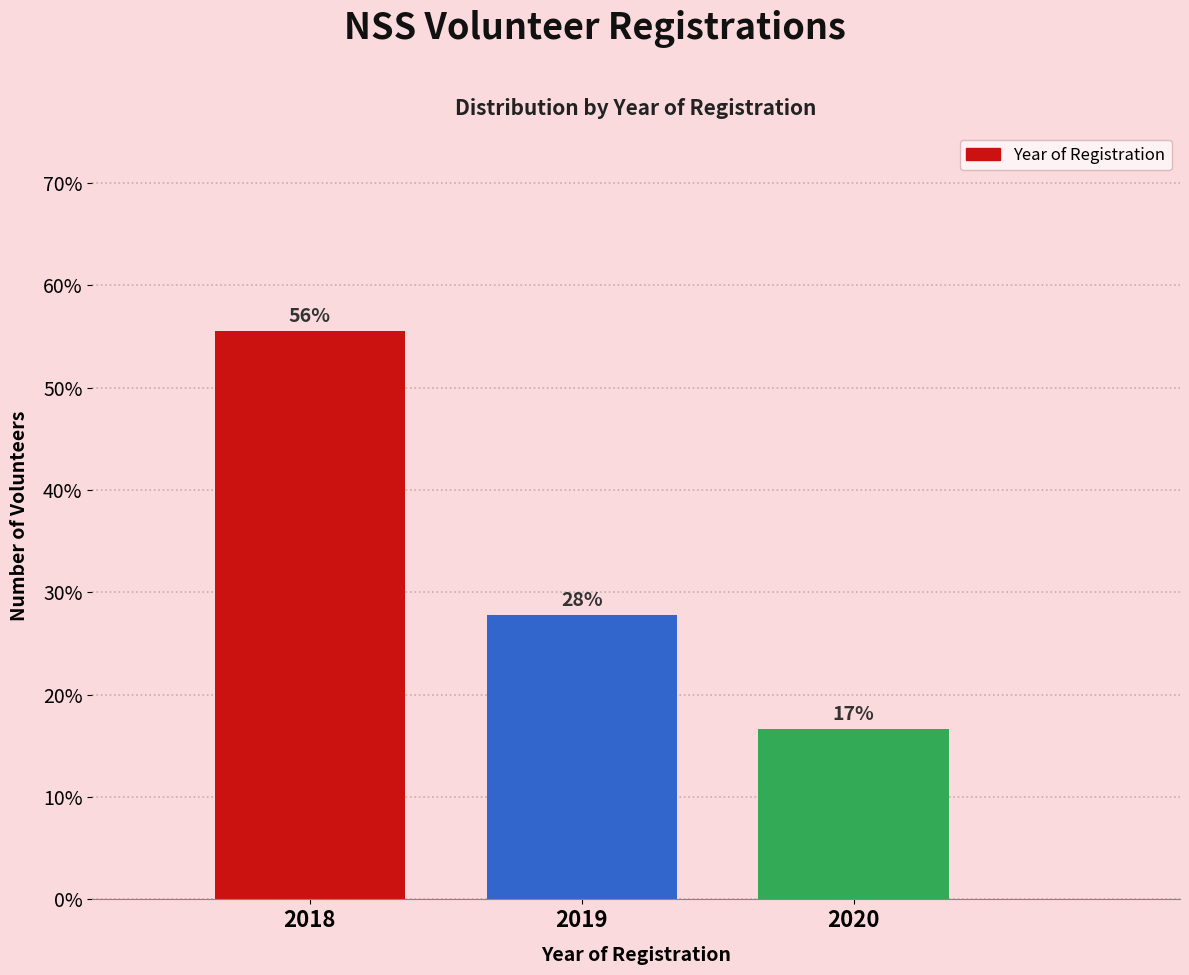

Does the chart contain any negative values?

No